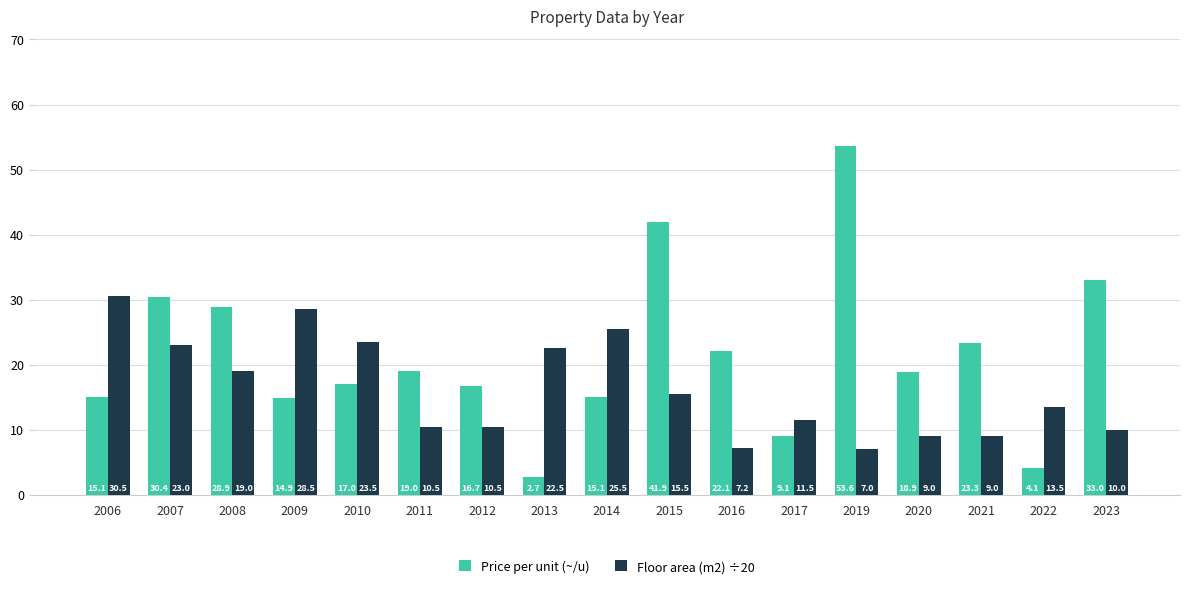

At which label does Floor area (m2) ÷20 first exceed 13?

2006